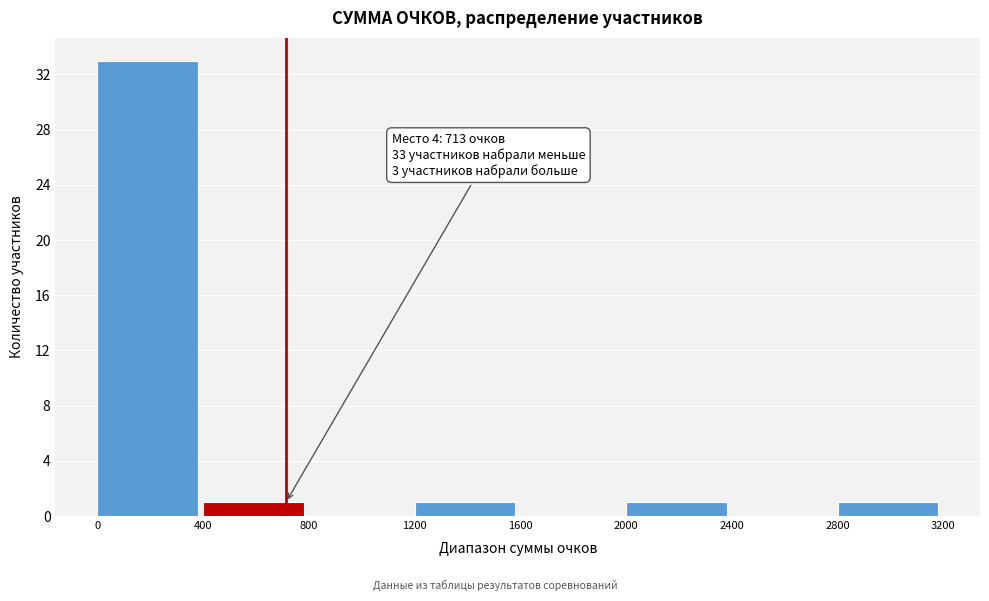

Over which range of the x-axis is the bar tallest?

0 to 400